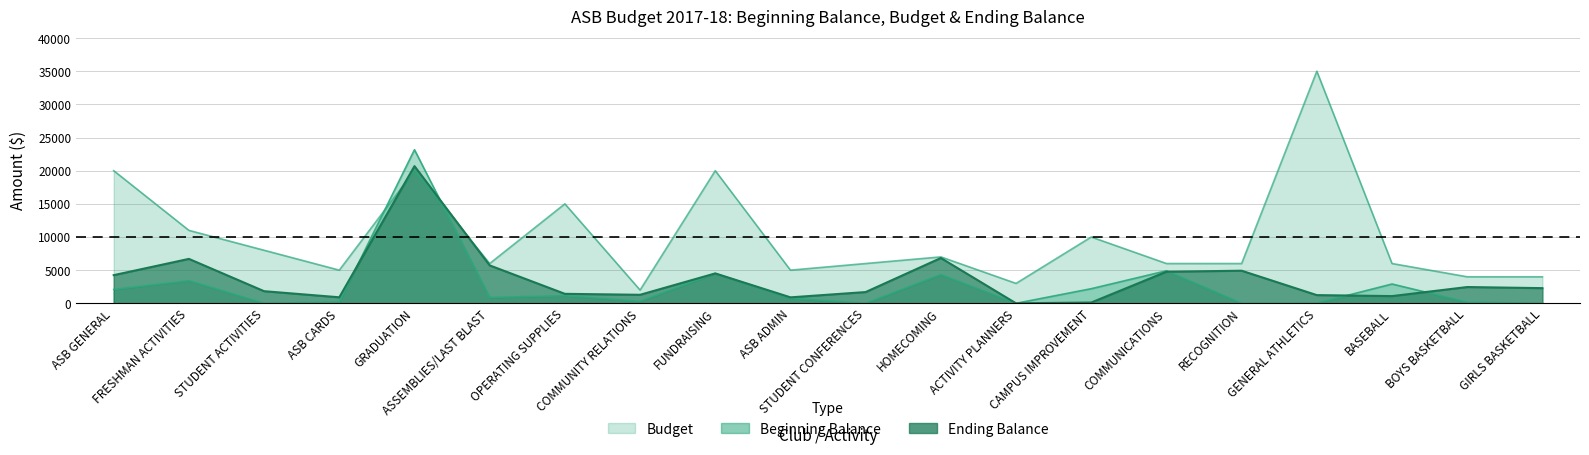

True or false: end_bal has more than 0 points higher than both neighbors.

True